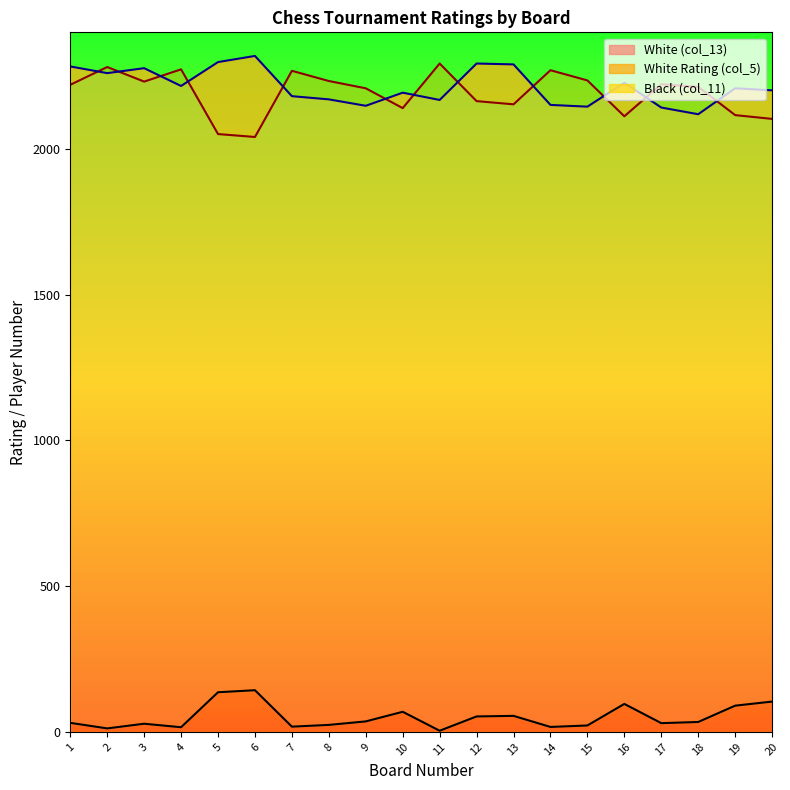

What is the sum of all Black (col_11) values?

44289